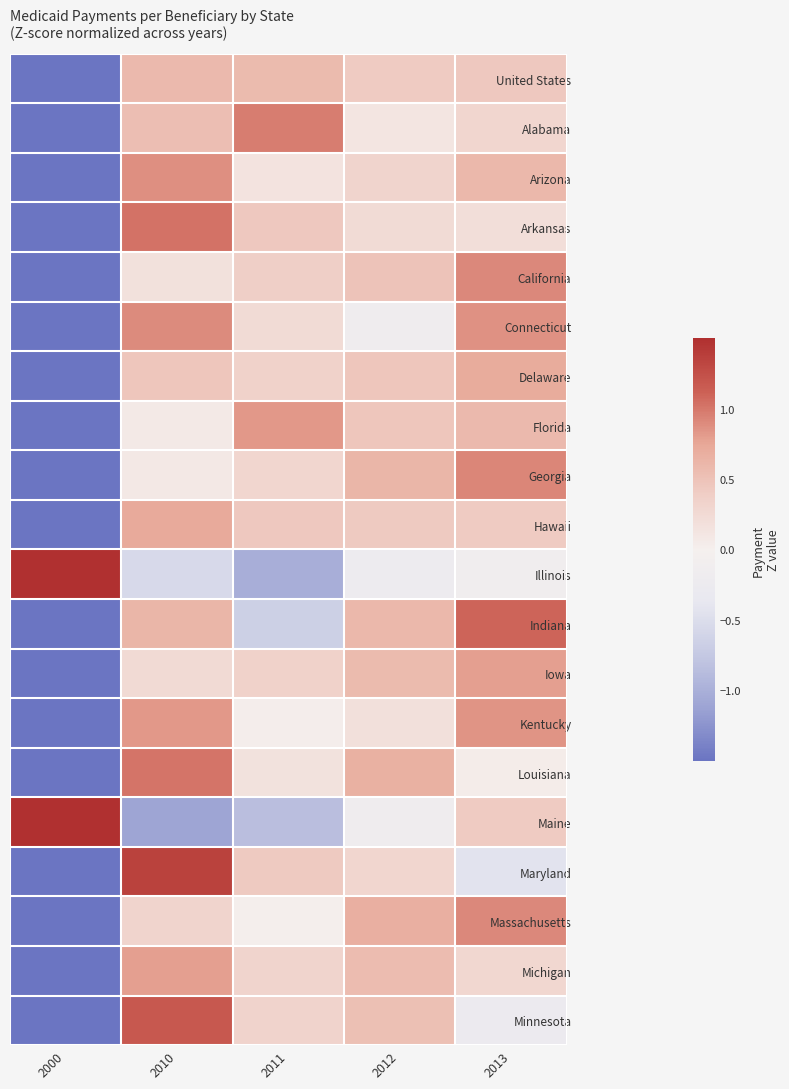

Reading right to left, extract all data points from this chart.

United States: 2013=0.4	2012=0.4	2011=0.6	2010=0.6	2000=-2.0
Alabama: 2013=0.3	2012=0.1	2011=1.0	2010=0.5	2000=-1.9
Arizona: 2013=0.6	2012=0.3	2011=0.1	2010=0.9	2000=-1.9
Arkansas: 2013=0.2	2012=0.2	2011=0.4	2010=1.0	2000=-1.9
California: 2013=0.9	2012=0.5	2011=0.4	2010=0.2	2000=-1.9
Connecticut: 2013=0.9	2012=-0.1	2011=0.2	2010=0.9	2000=-1.8
Delaware: 2013=0.7	2012=0.5	2011=0.4	2010=0.5	2000=-2.0
Florida: 2013=0.6	2012=0.5	2011=0.8	2010=0.1	2000=-1.9
Georgia: 2013=0.9	2012=0.6	2011=0.3	2010=0.1	2000=-1.9
Hawaii: 2013=0.4	2012=0.4	2011=0.4	2010=0.7	2000=-2.0
Illinois: 2013=-0.1	2012=-0.2	2011=-1.0	2010=-0.5	2000=1.9
Indiana: 2013=1.1	2012=0.6	2011=-0.7	2010=0.6	2000=-1.6
Iowa: 2013=0.8	2012=0.6	2011=0.3	2010=0.3	2000=-2.0
Kentucky: 2013=0.8	2012=0.2	2011=0.0	2010=0.8	2000=-1.9
Louisiana: 2013=0.0	2012=0.7	2011=0.2	2010=1.0	2000=-1.9
Maine: 2013=0.4	2012=-0.2	2011=-0.8	2010=-1.1	2000=1.7
Maryland: 2013=-0.4	2012=0.3	2011=0.4	2010=1.4	2000=-1.6
Massachusetts: 2013=0.9	2012=0.7	2011=0.0	2010=0.3	2000=-1.9
Michigan: 2013=0.3	2012=0.6	2011=0.3	2010=0.8	2000=-2.0
Minnesota: 2013=-0.3	2012=0.5	2011=0.3	2010=1.2	2000=-1.8